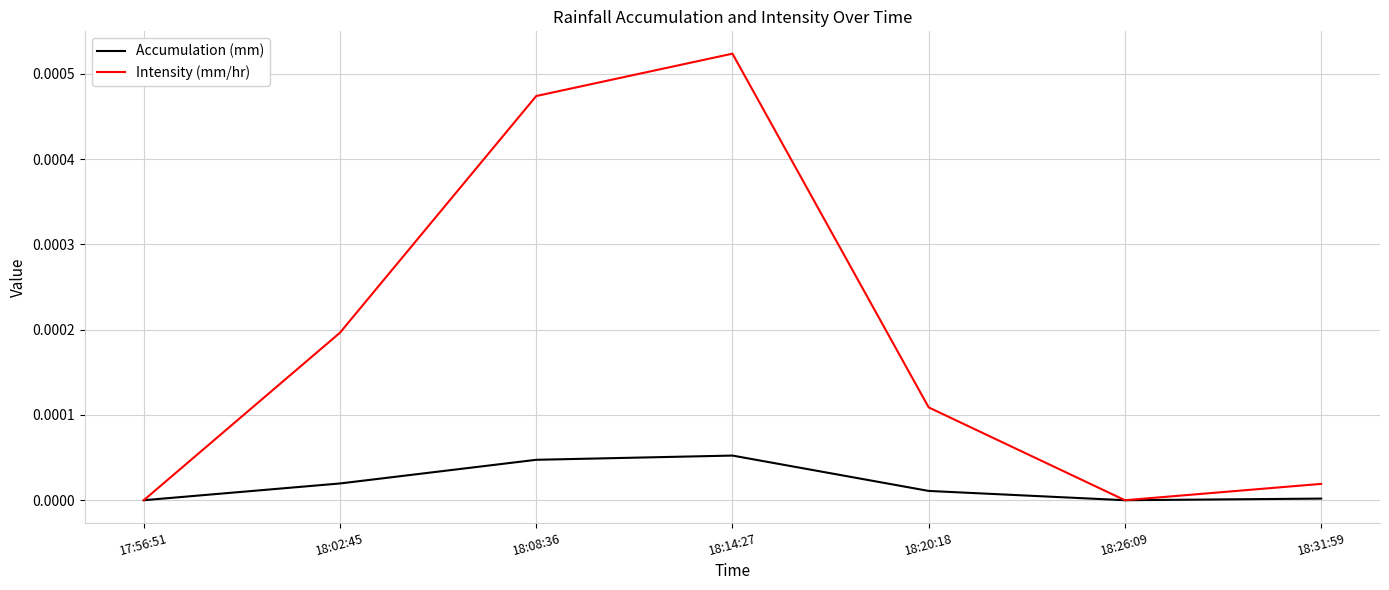

Which series has the largest range (max minus min)?

Intensity (mm/hr)